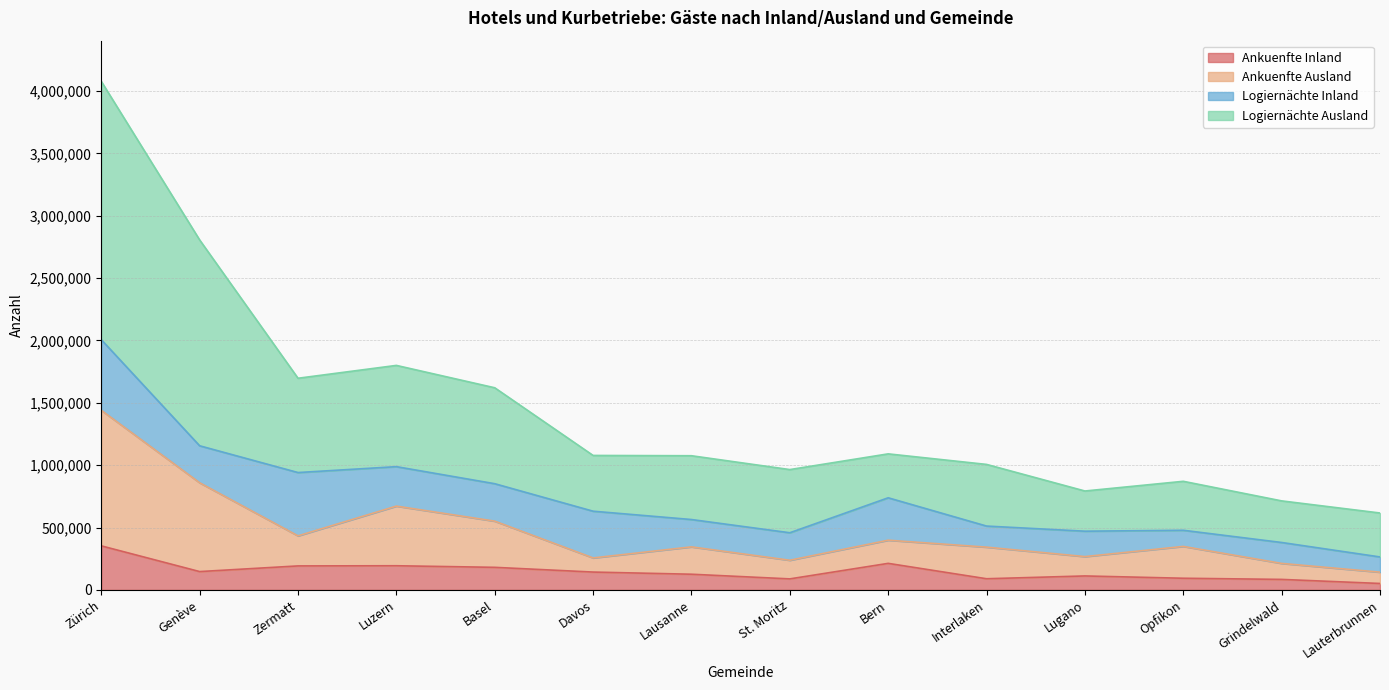

What position from the left is Interlaken?

10